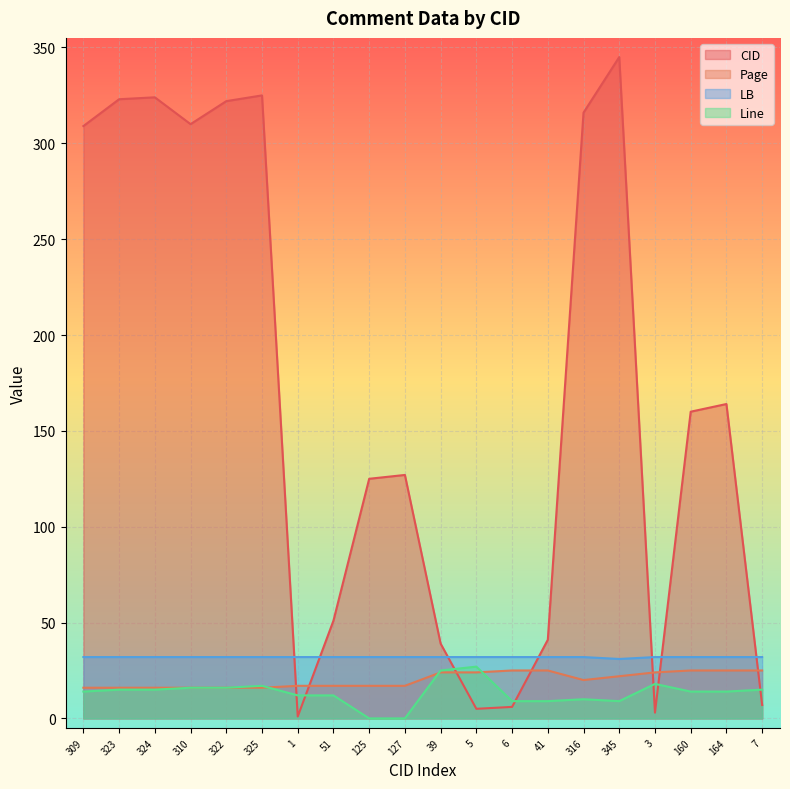

Where is Page nearest to the value 20?

316